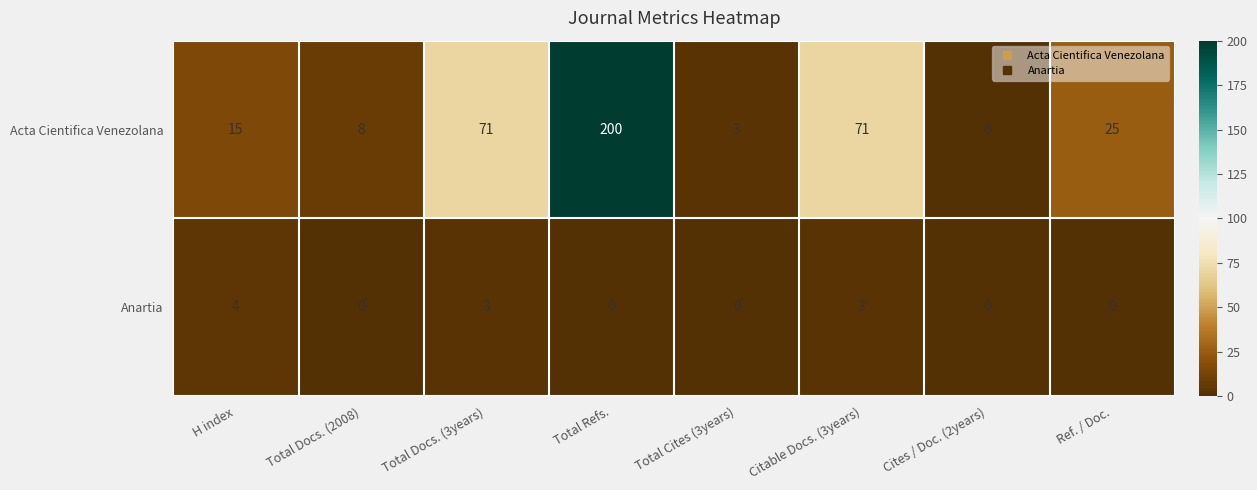

What is the approximate value of Acta Cientifica Venezolana at Total Refs., to the nearest 5?

200